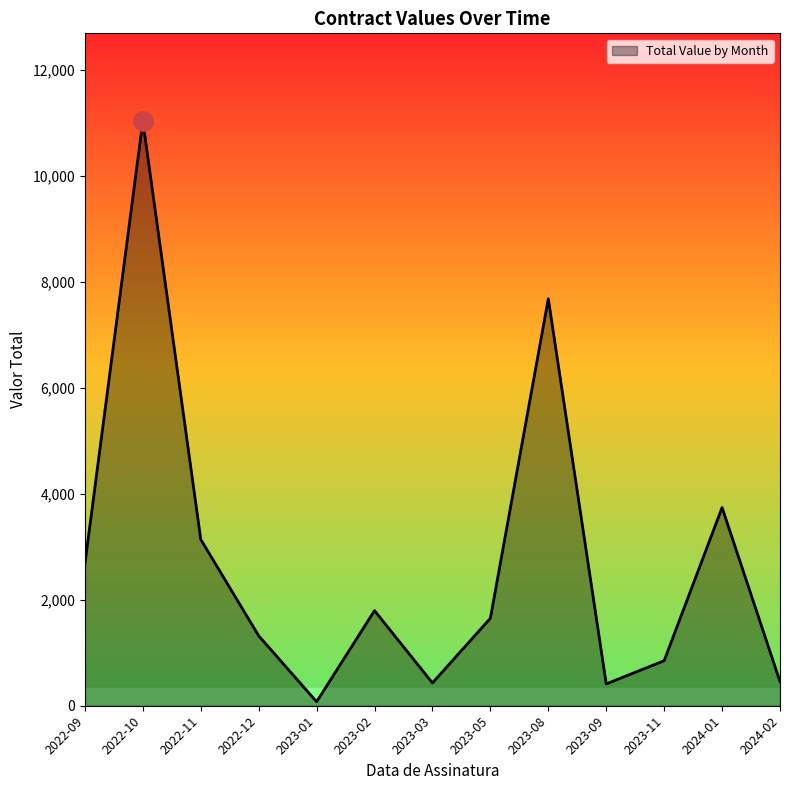

The chart shows a value of 2018.6 at 2022-11. True or false?

False